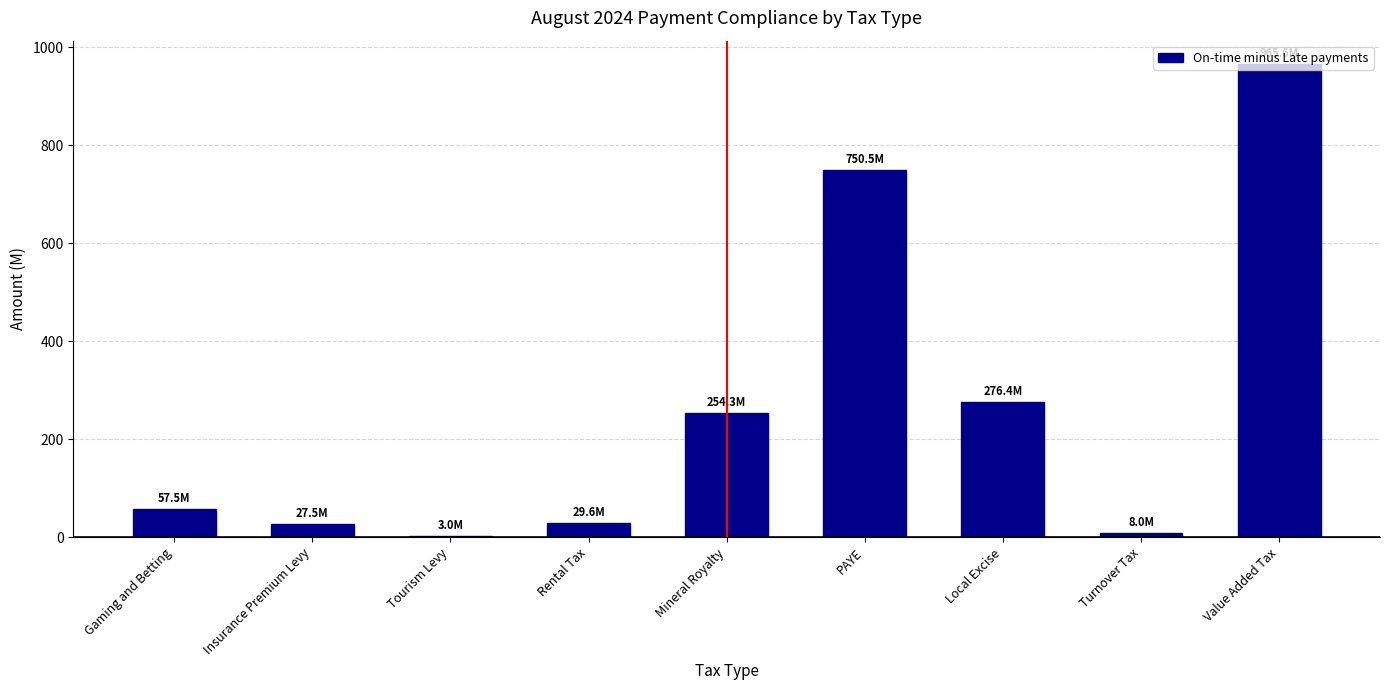

What is the change in value from Local Excise to Value Added Tax?

+689.2